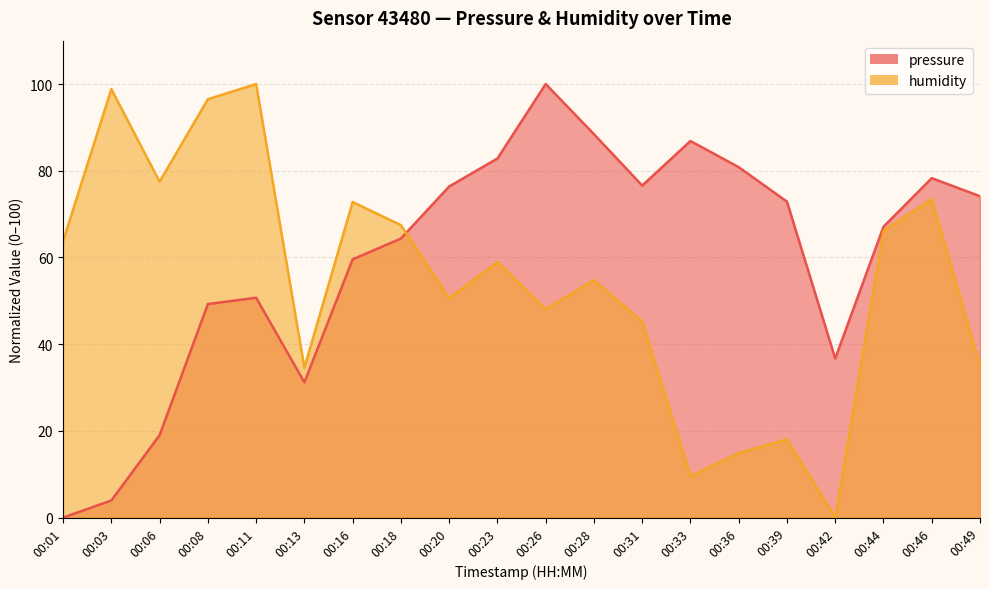

Rank the categories by pressure value from lowest to highest.

00:01, 00:03, 00:06, 00:13, 00:42, 00:08, 00:11, 00:16, 00:18, 00:44, 00:39, 00:49, 00:20, 00:31, 00:46, 00:36, 00:23, 00:33, 00:28, 00:26